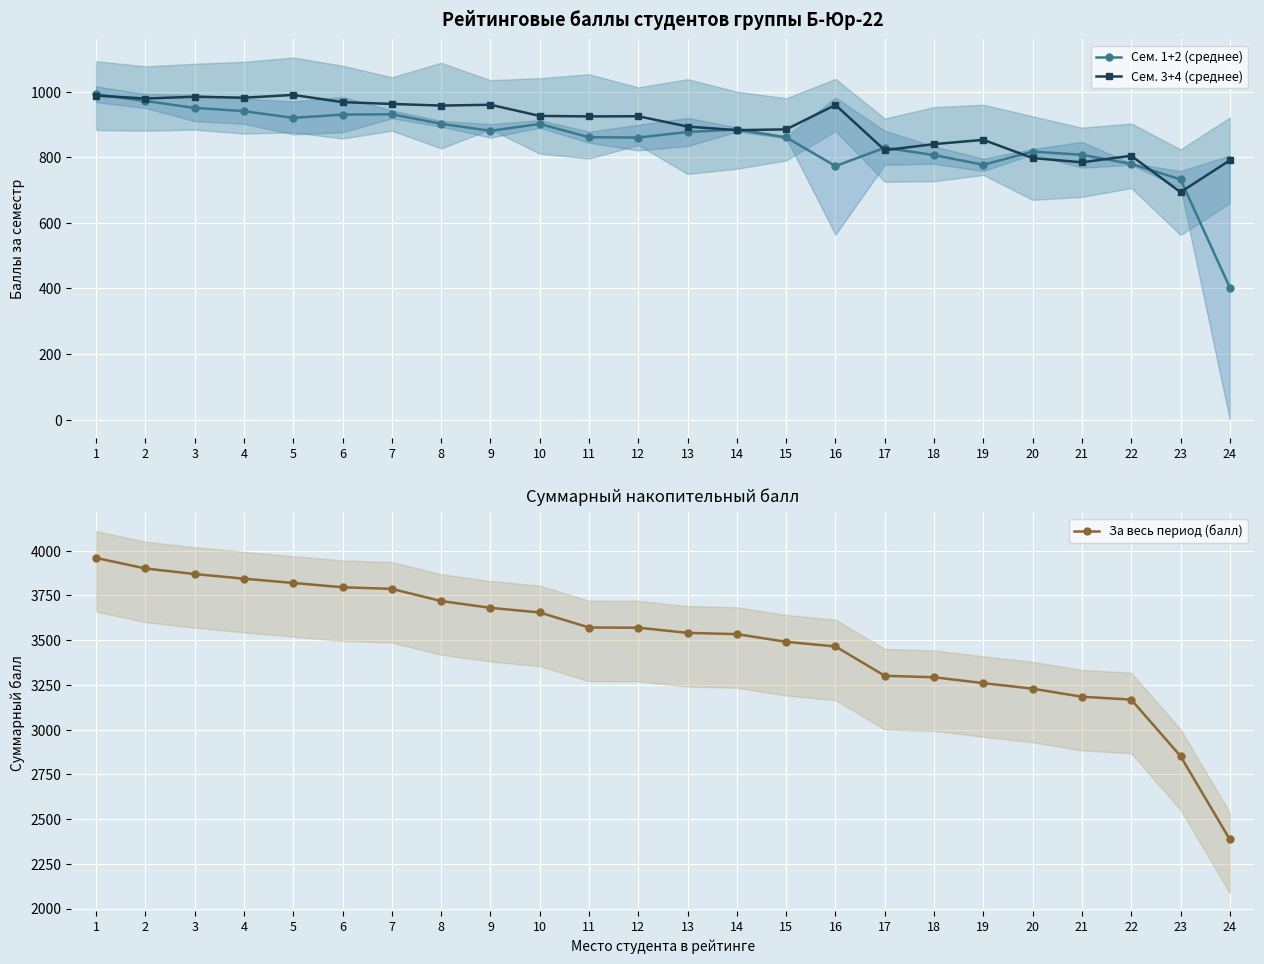

Reading left to right, list all the values displayed in this chart.

Сем. 1+2 (среднее): 992.0	971.5	950.5	940.5	920.0	930.0	931.0	902.0	880.5	901.5	861.0	860.0	877.0	884.5	860.5	773.0	829.0	806.5	777.0	817.0	807.5	779.5	732.5	402.5
Сем. 3+4 (среднее): 988.0	979.0	984.5	981.5	990.0	968.0	962.5	957.5	960.0	926.0	924.5	925.0	893.5	882.5	885.0	959.5	821.5	840.0	853.0	797.5	784.5	804.5	693.5	790.5
За весь период (балл): 3960.0	3901.0	3870.0	3844.0	3820.0	3796.0	3787.0	3719.0	3681.0	3655.0	3571.0	3570.0	3541.0	3534.0	3491.0	3465.0	3301.0	3293.0	3260.0	3229.0	3184.0	3168.0	2852.0	2386.0